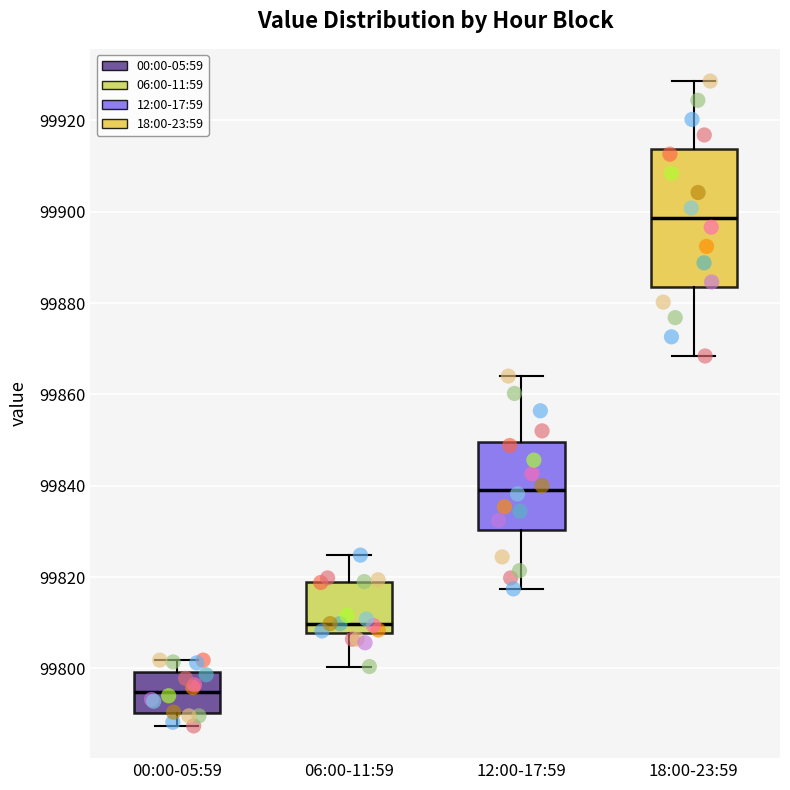

Reading left to right, read every box against the y-axis: the position of its median line, the range the box covers, and the ends of its whiskers. The values are not printed on the chart, so give them approximately, as read against the axis.

00:00-05:59: median 99794, box 99790 to 99800, whiskers 99788 to 99802
06:00-11:59: median 99810, box 99808 to 99818, whiskers 99800 to 99824
12:00-17:59: median 99840, box 99830 to 99850, whiskers 99818 to 99864
18:00-23:59: median 99898, box 99884 to 99914, whiskers 99868 to 99928